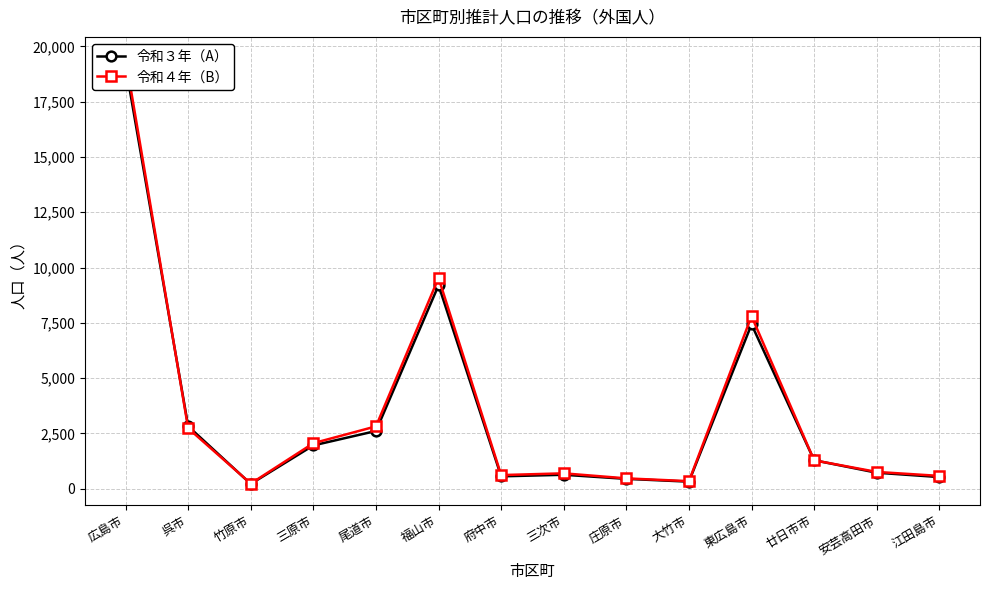

At which category is the sum across all series the highest?

広島市